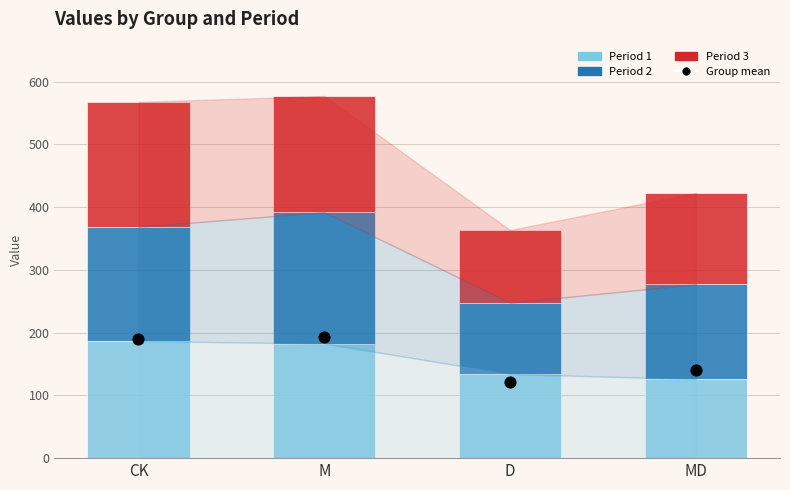

At how many categories does at least one series exceed 196?

2